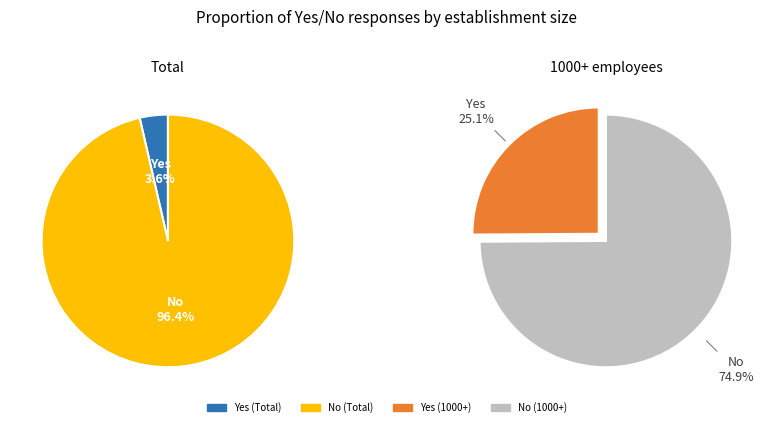

Which series has the widest spread of values?

values_left